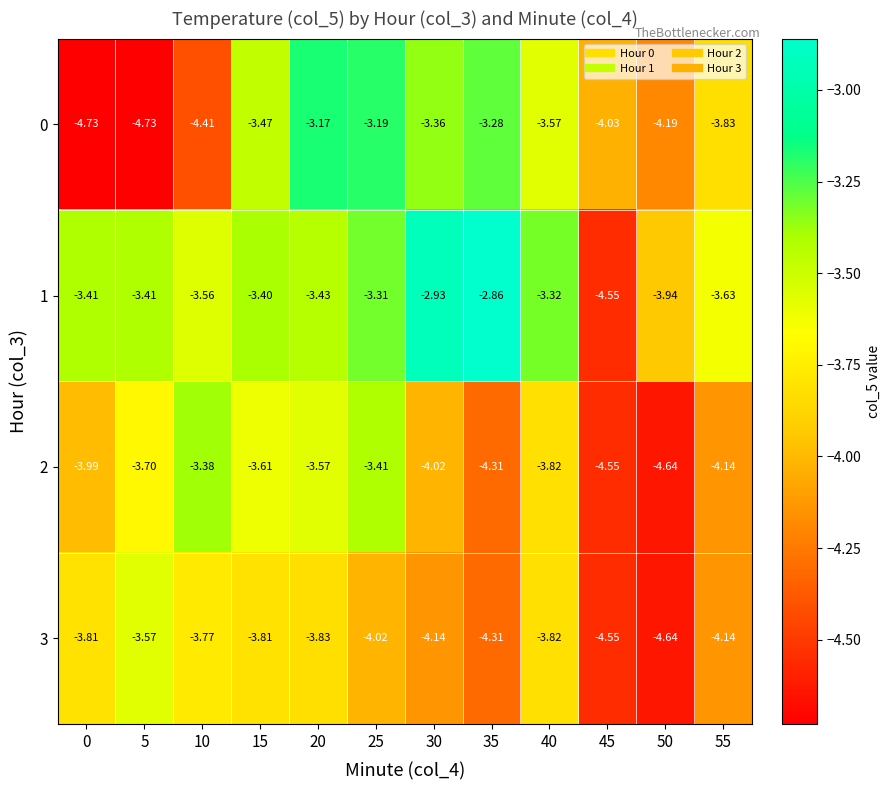

Is the value of 1 at 55 greater than the value of 2 at 30?

Yes